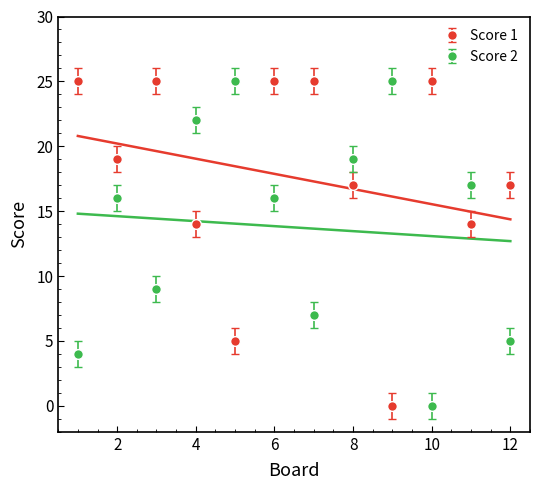

The value of Score 2 at 11 is 11. True or false?

False